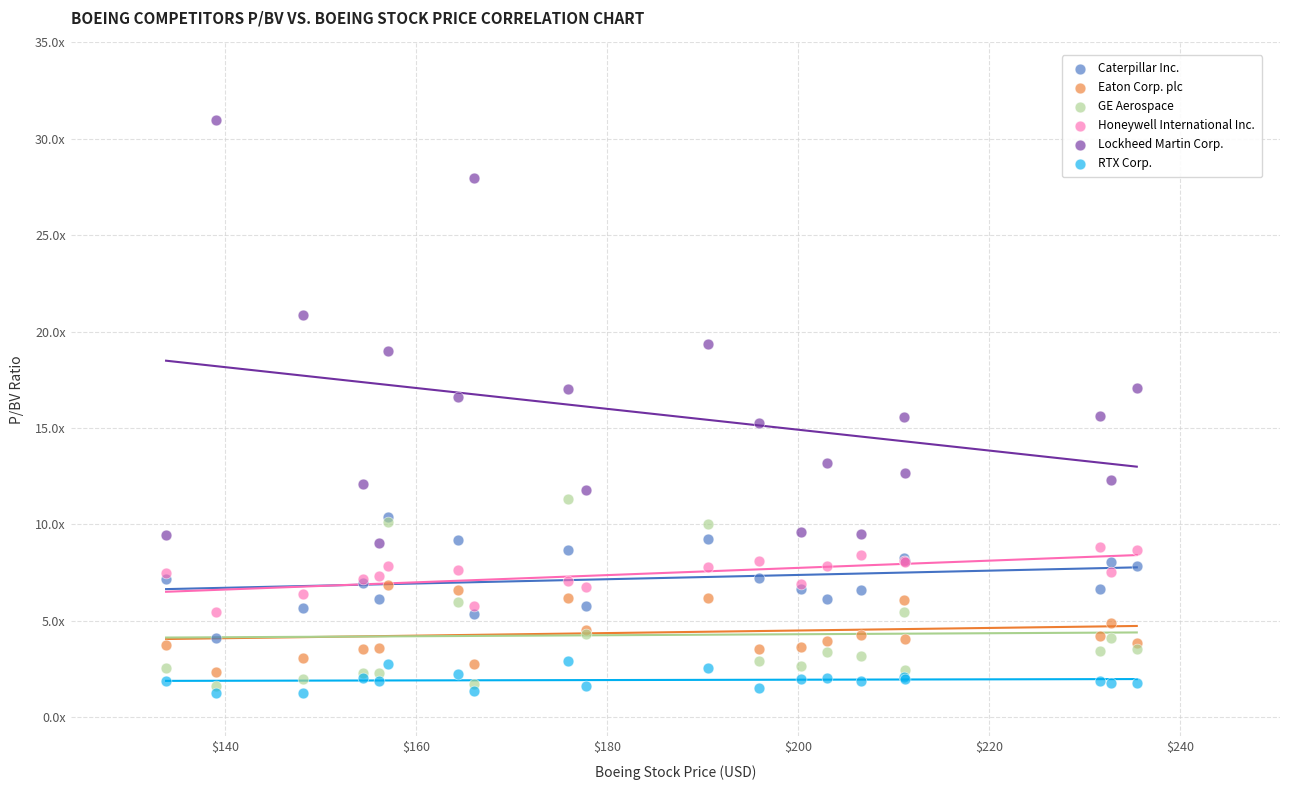

What are all the series names shown in the legend?

Caterpillar Inc., Eaton Corp. plc, GE Aerospace, Honeywell International Inc., Lockheed Martin Corp., RTX Corp.